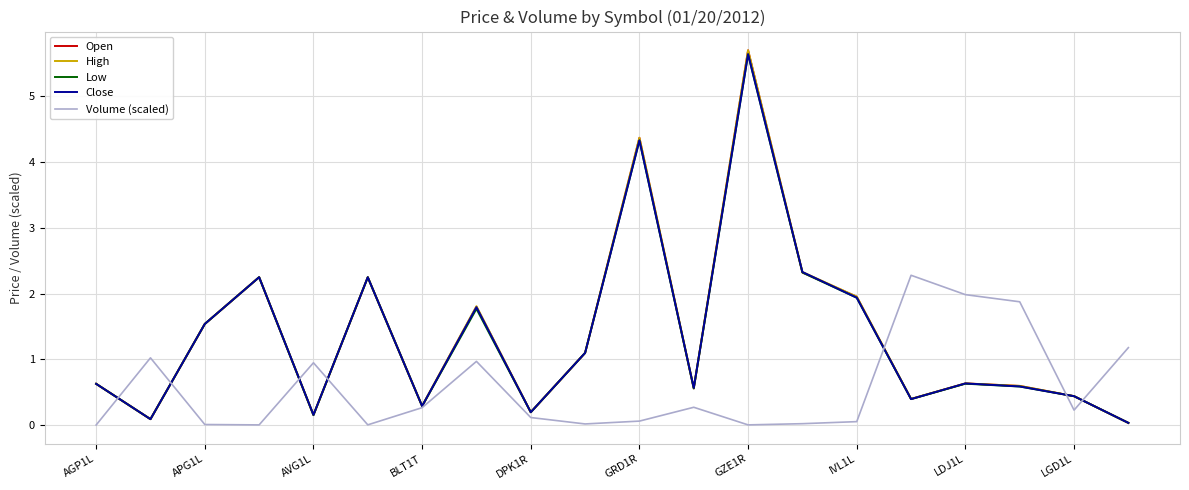

Does the chart have visible grid lines?

Yes